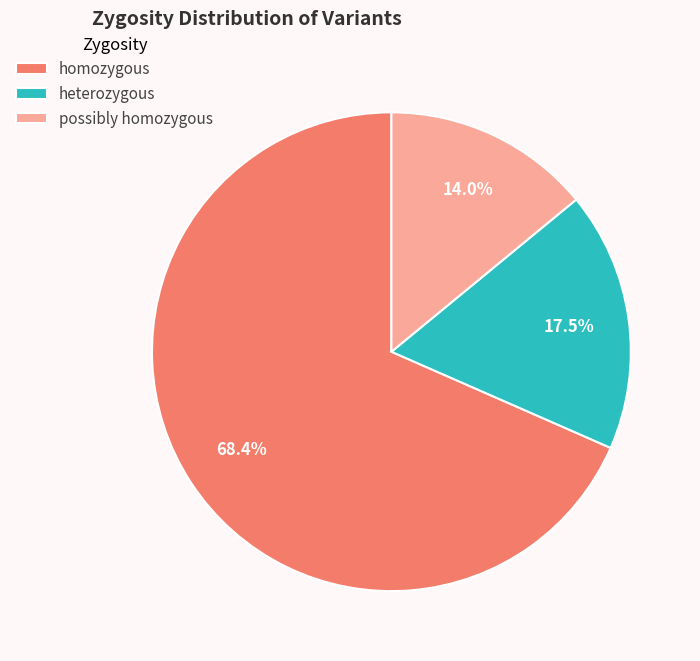

What is the majority slice?

homozygous